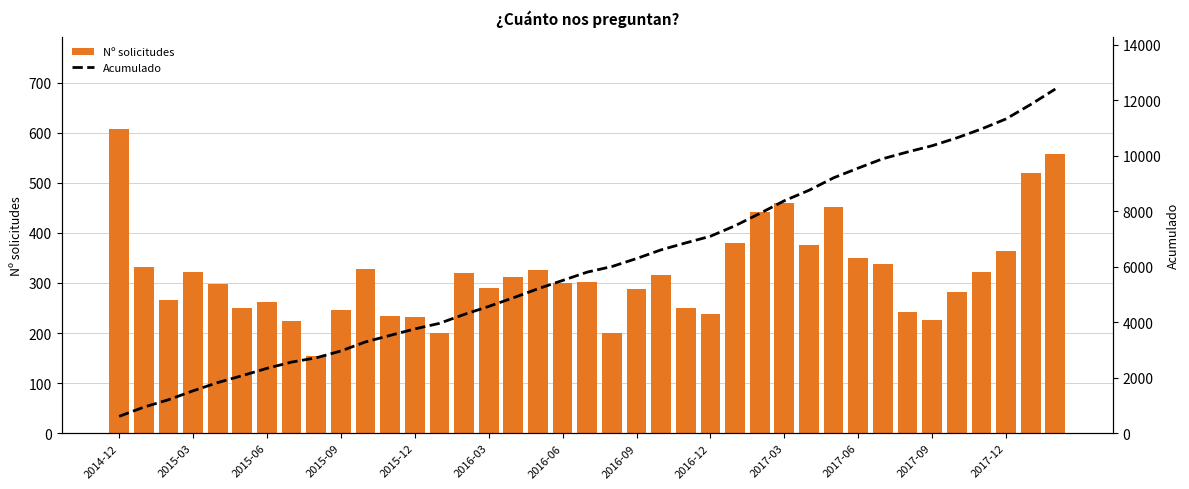

What is the sum of all Nº solicitudes values?

12406